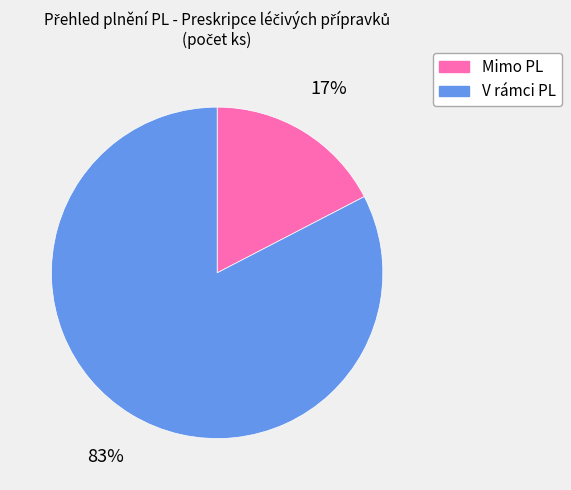

Do Mimo PL and V rámci PL together represent more than half of the pie?

Yes